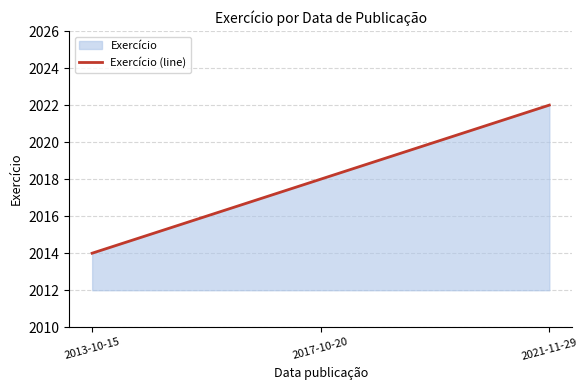

What is the ratio of the value at 2017-10-20 to the value at 2013-10-15?

1.0